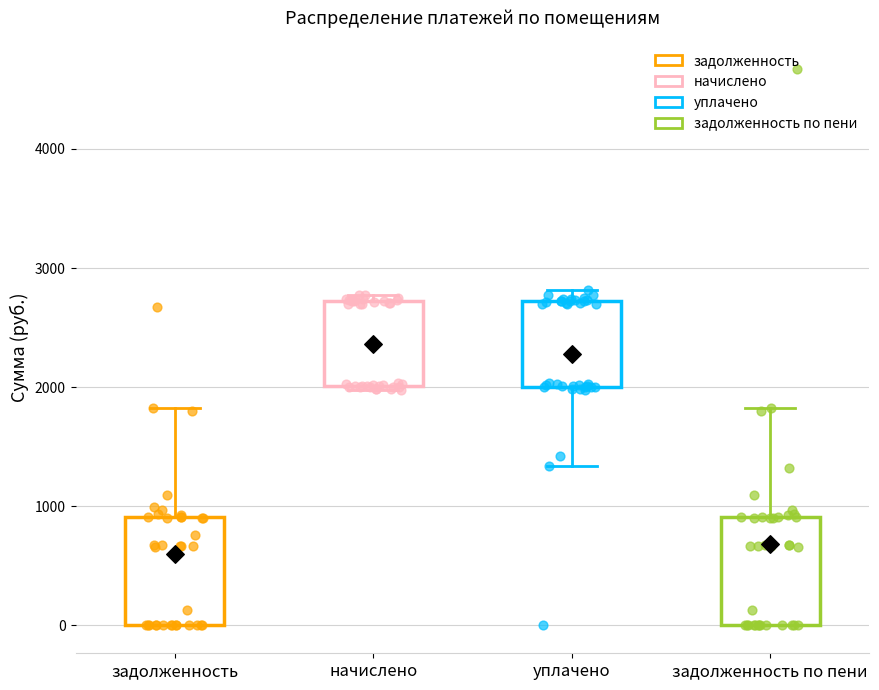

Reading left to right, read every box against the y-axis: the position of its median line, the range the box covers, and the ends of its whiskers. The values are not printed on the chart, so give them approximately, as read against the axis.

задолженность: median 700, box 0 to 900, whiskers 0 to 1800
начислено: median 2400, box 2000 to 2700, whiskers 2000 to 2800
уплачено: median 2400, box 2000 to 2700, whiskers 1300 to 2800
задолженность по пени: median 700, box 0 to 900, whiskers 0 to 1800